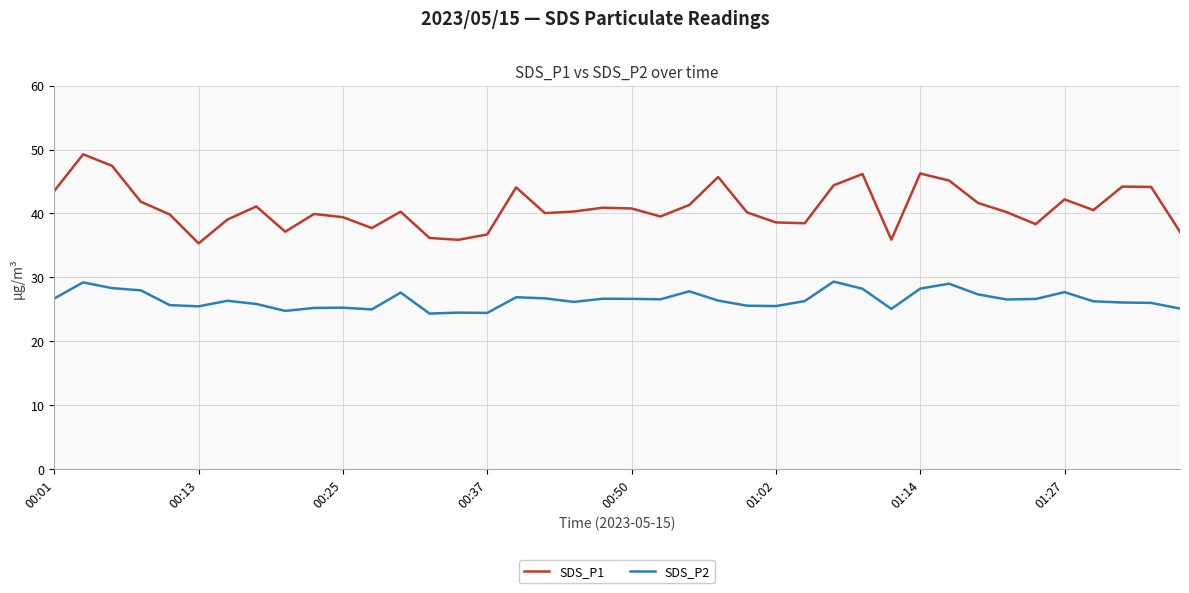

What is the difference between the second highest and second lowest values in the SDS_P2 series?

4.8